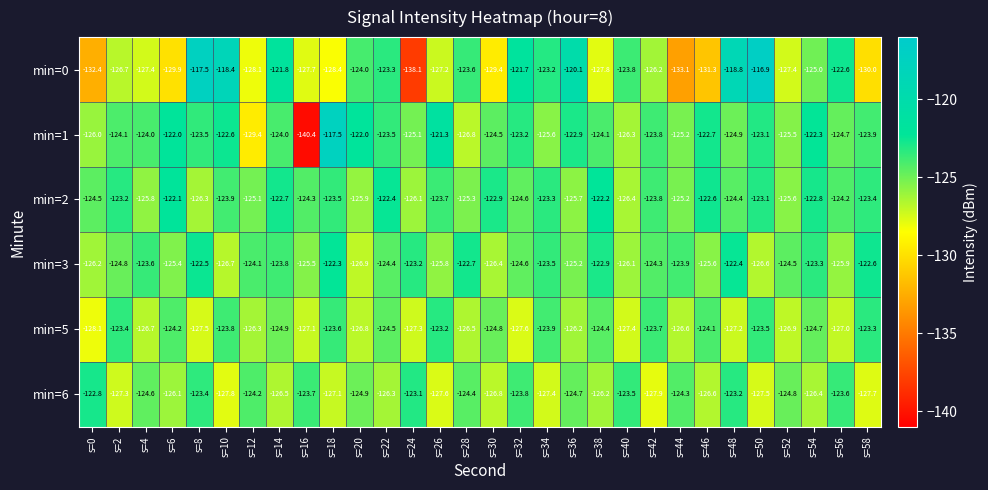

What is the difference between the maximum and minimum values in the min=2 series?

4.3